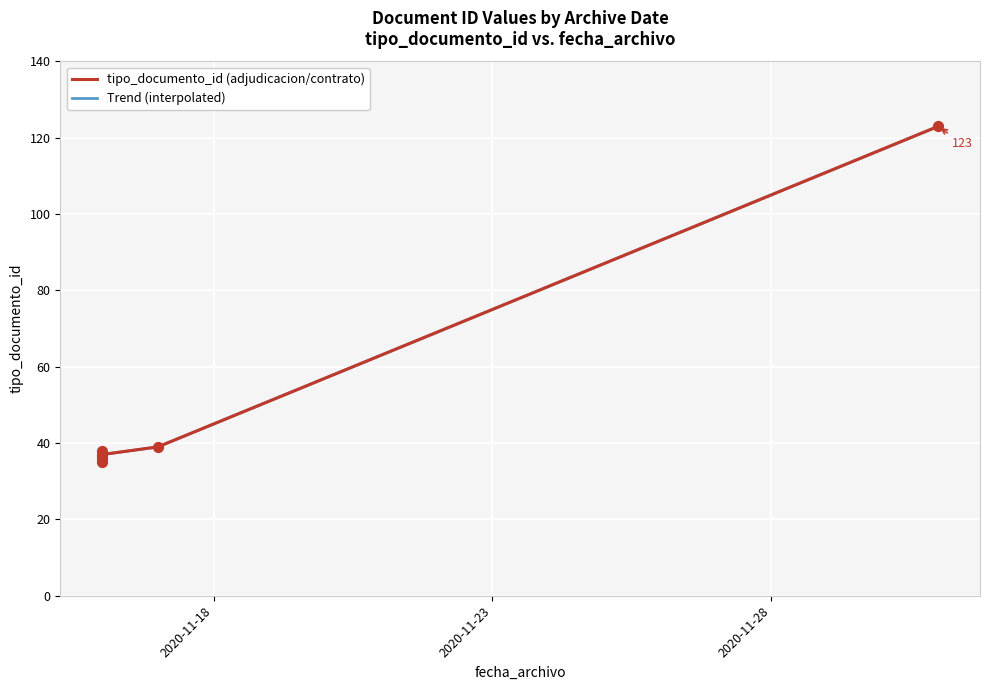

What is the change in value from 2020-11-16 to 2020-12-01?

+87